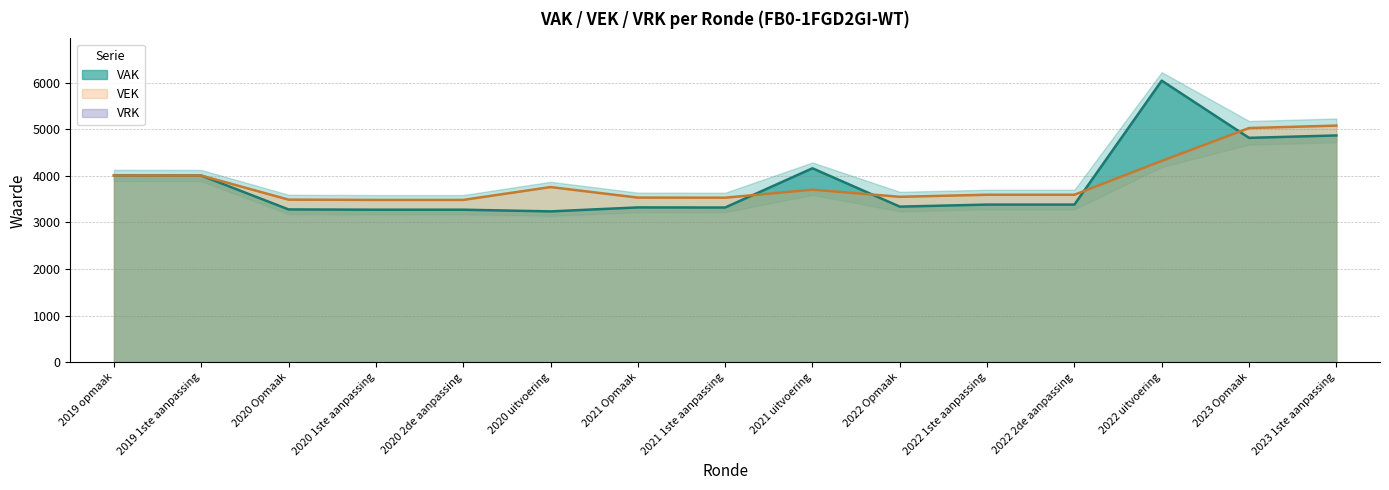

How many distinct data groups are displayed?

2